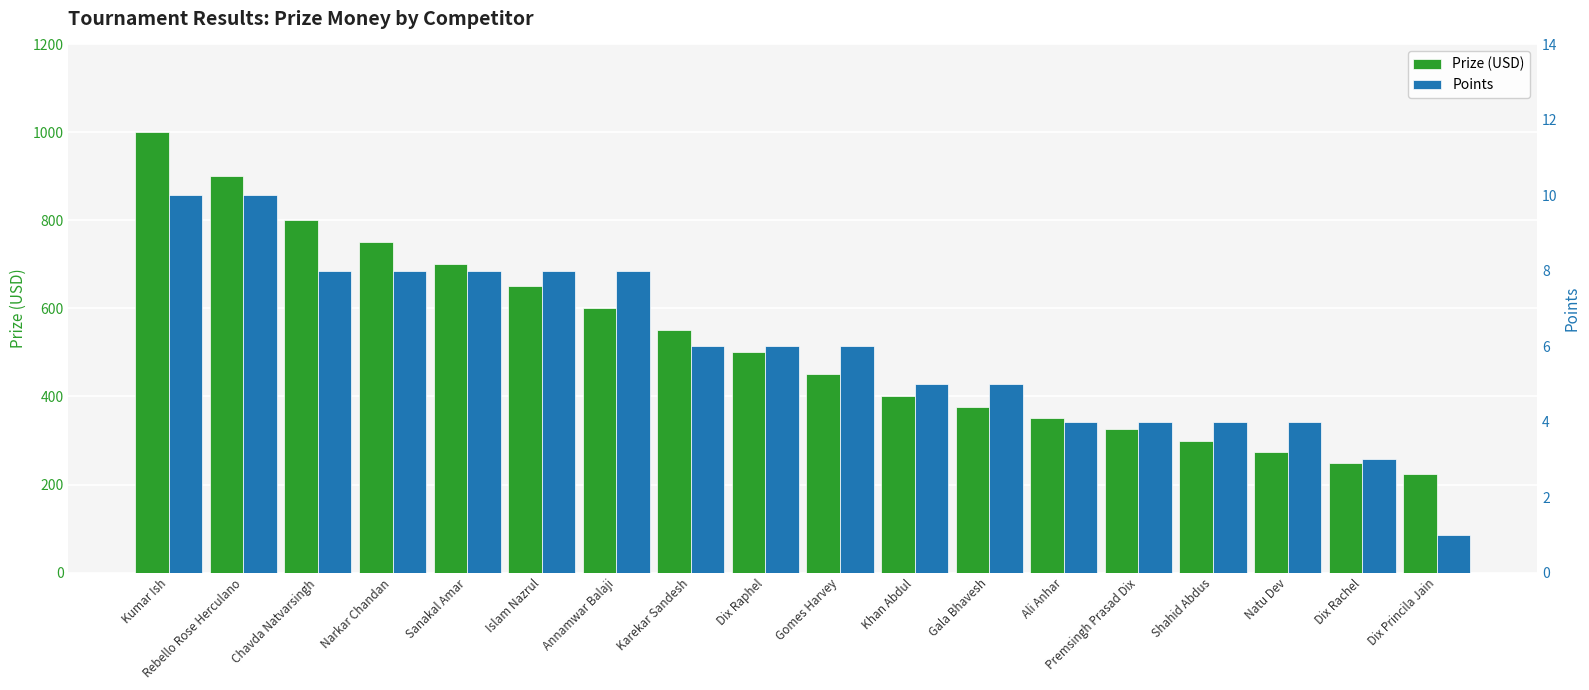

What position from the right is Gomes Harvey?

9